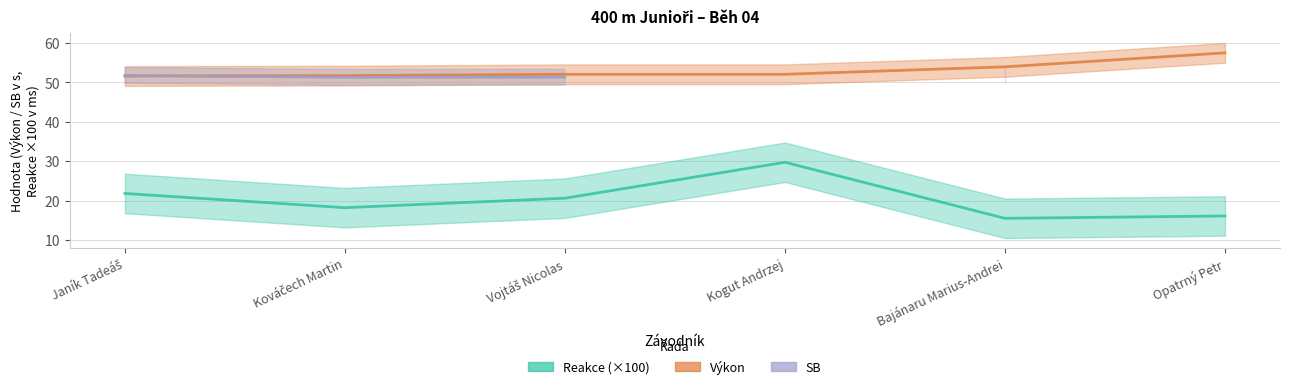

List the labels in order of Výkon value, largest first.

Opatrný Petr, Bajánaru Marius-Andrei, Vojtáš Nicolas, Kogut Andrzej, Kováčech Martin, Janík Tadeáš